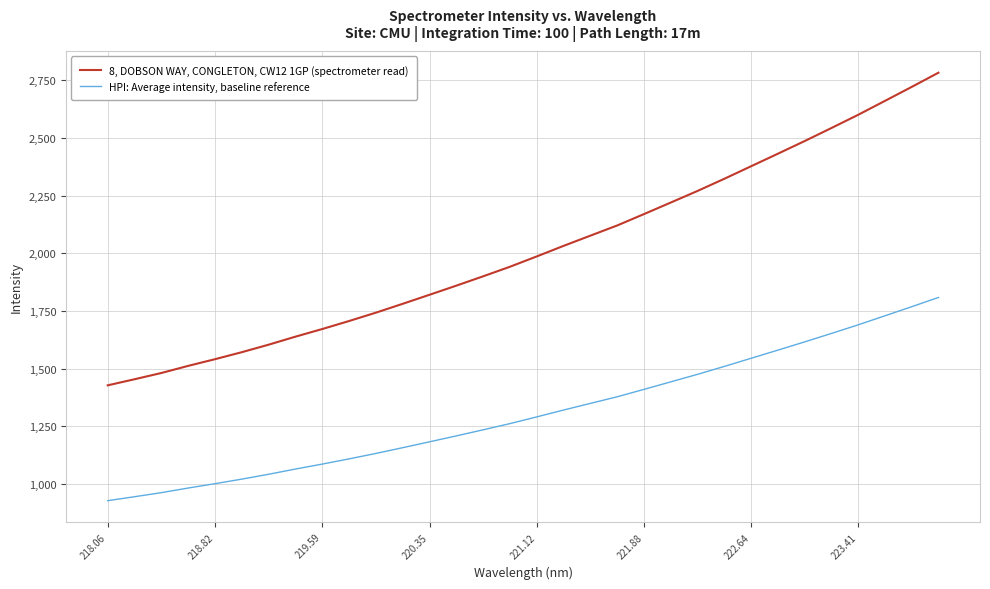

True or false: HPI: Average intensity, baseline reference and 8, DOBSON WAY, CONGLETON, CW12 1GP (spectrometer read) cross at least once.

False